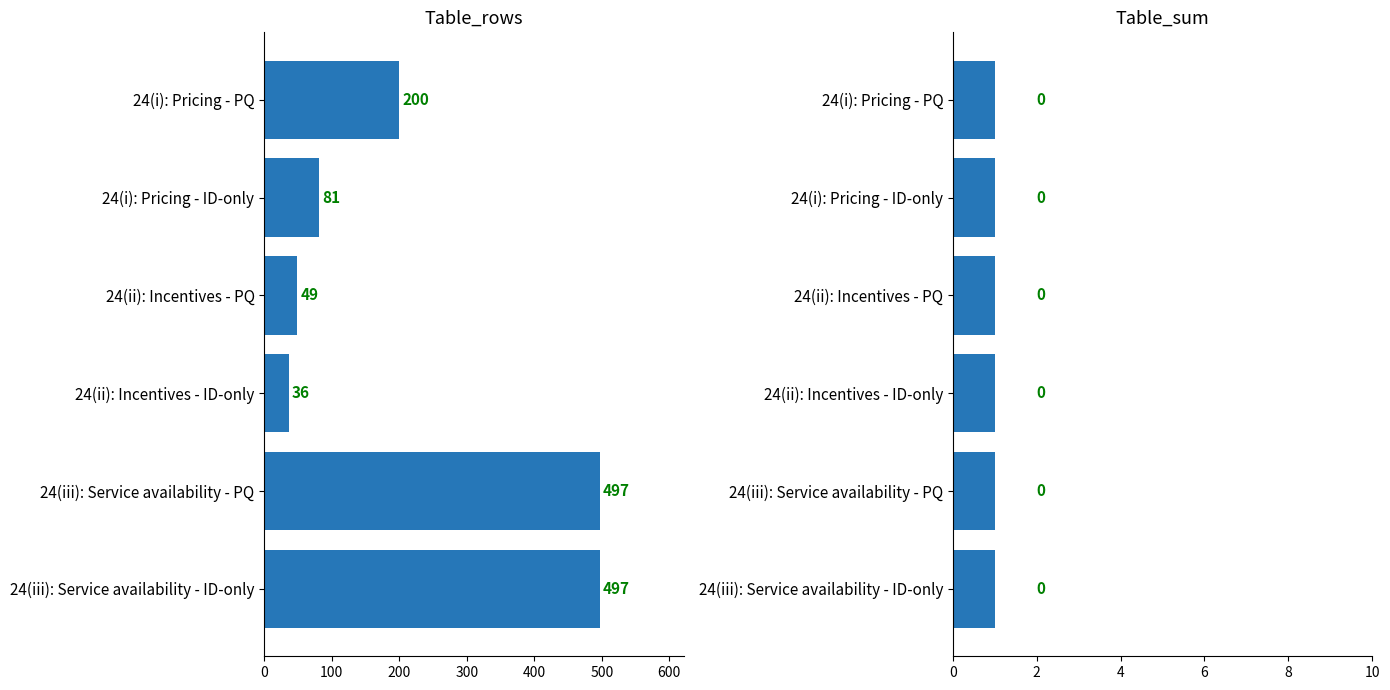

Are the bars grouped side by side (vs. stacked)?

Yes